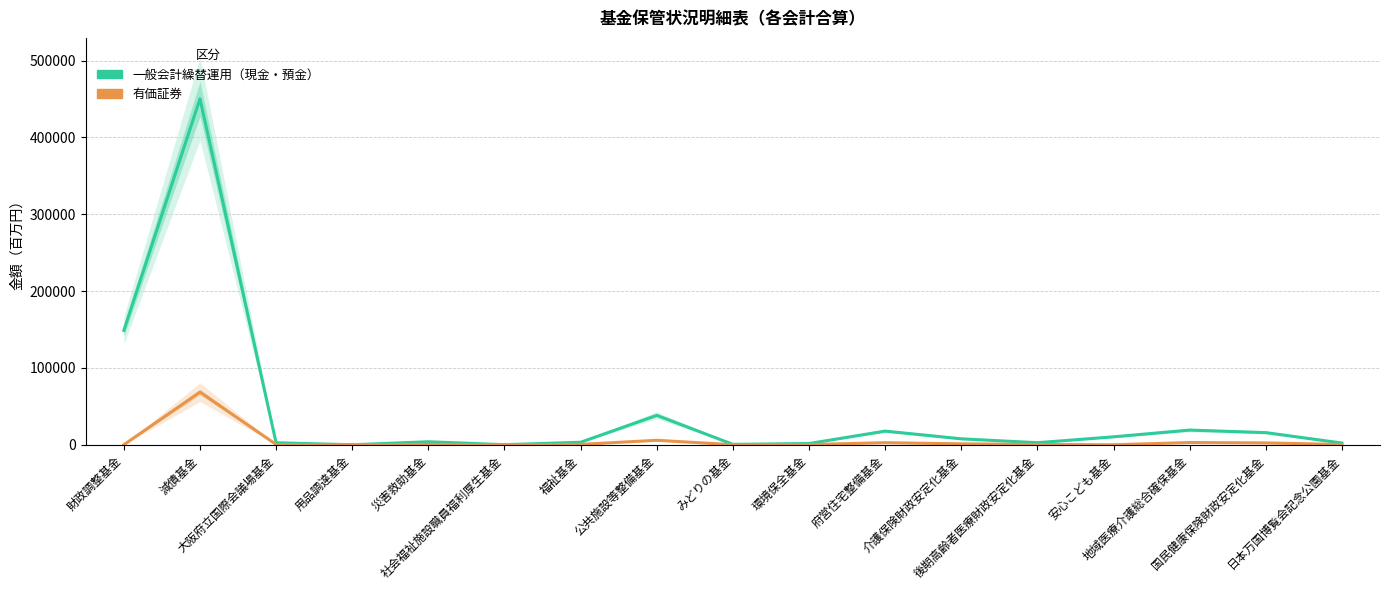

What is the total value across all series at 安心こども基金?

10346